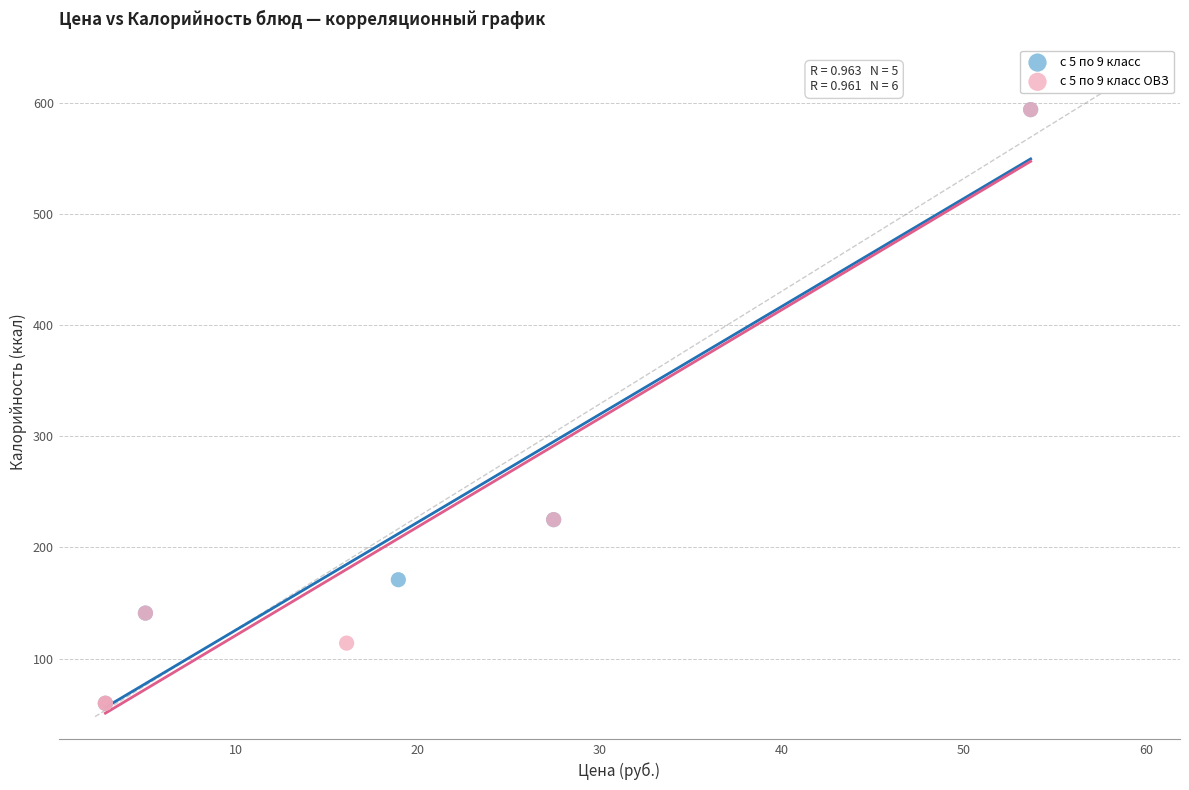

What are all the series names shown in the legend?

с 5 по 9 класс, с 5 по 9 класс ОВЗ